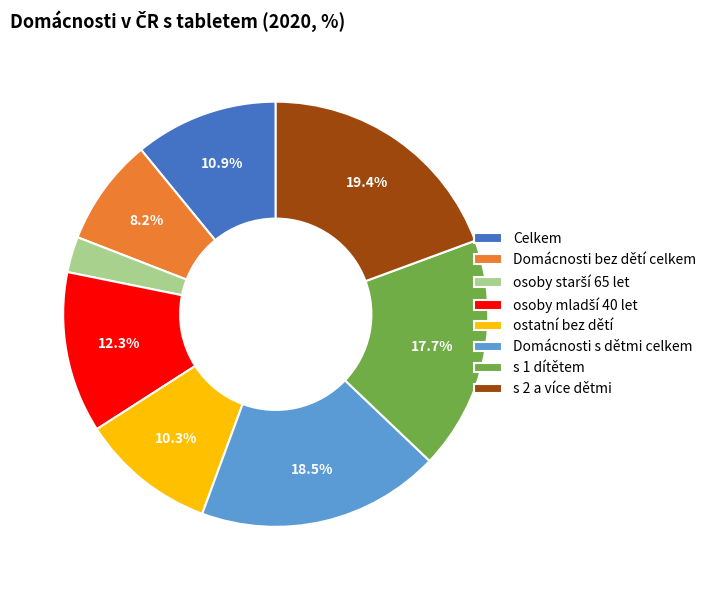

Does Domácnosti s dětmi celkem represent more than half of the total?

No